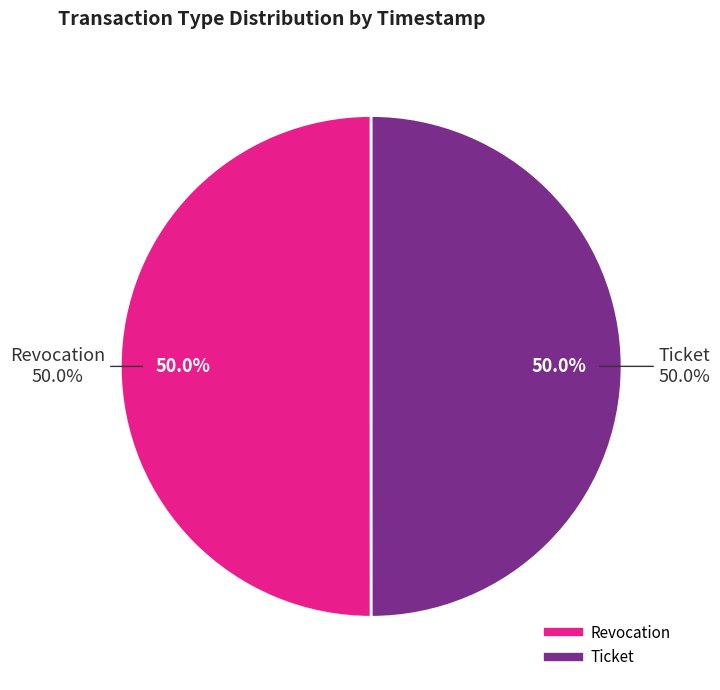

Rank the categories by value from highest to lowest.

Revocation, Ticket